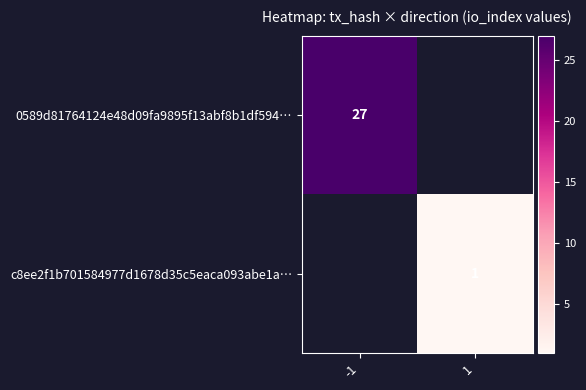

Is it true that 0589d81764124e48d09fa9895f13abf8b1df594… equals 43 at -1?

False